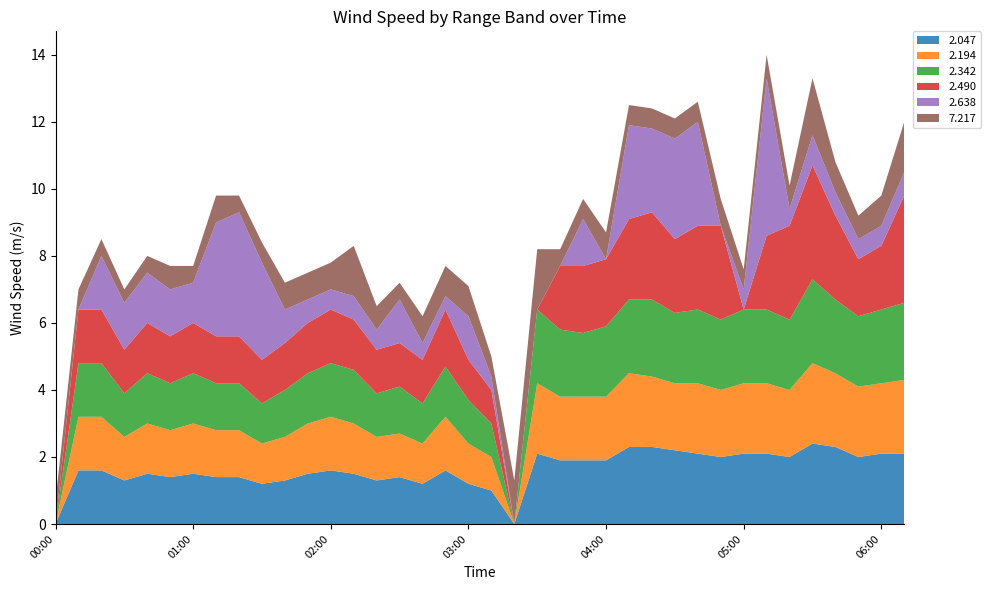

What is the total value across all series at 00:00?

0.7